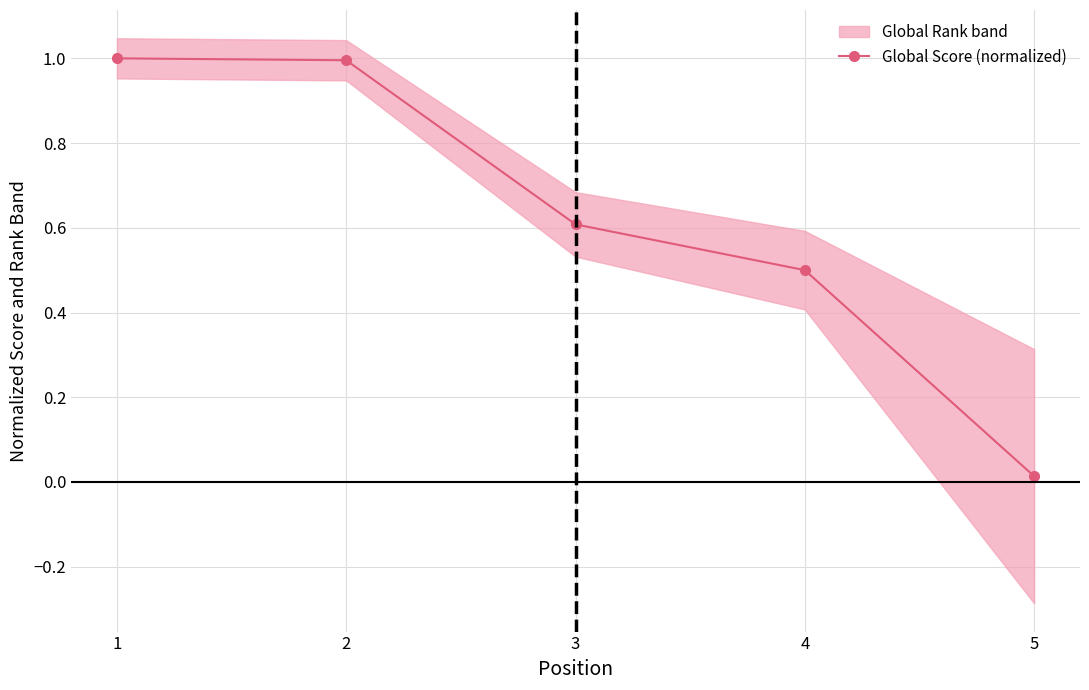

What is the sum of all values?

3.1